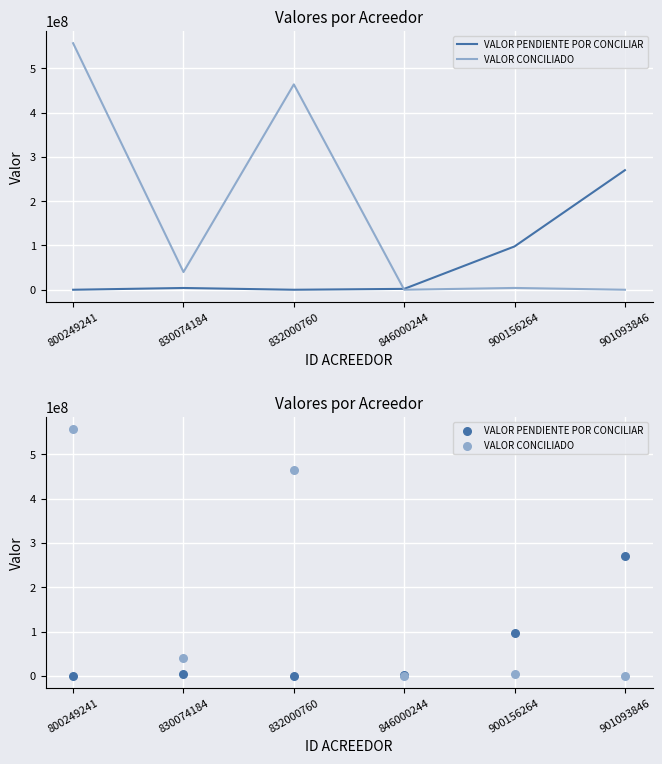

Which series reaches the minimum Y coordinate?

VALOR PENDIENTE POR CONCILIAR